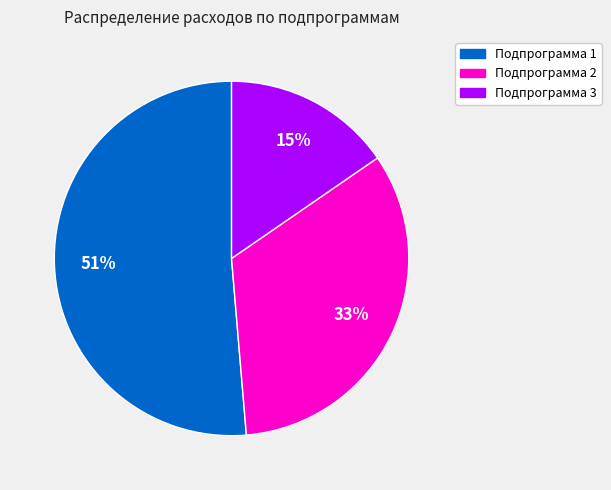

Approximately how many times larger is the value at Подпрограмма 3 compared to Подпрограмма 1?

0.3